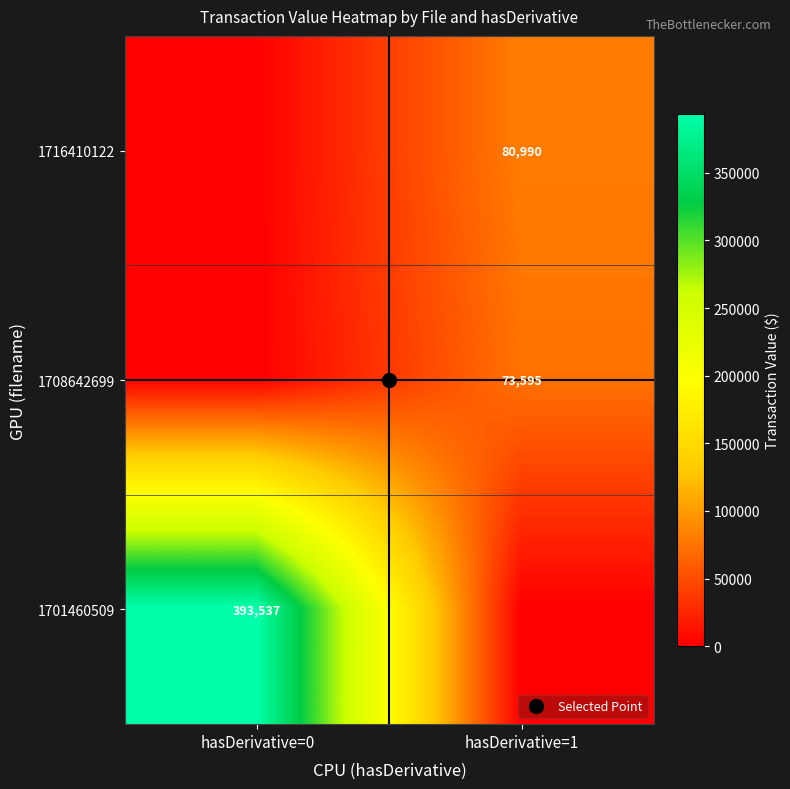

At which label is 1716410122 closest to 40495?

hasDerivative=0